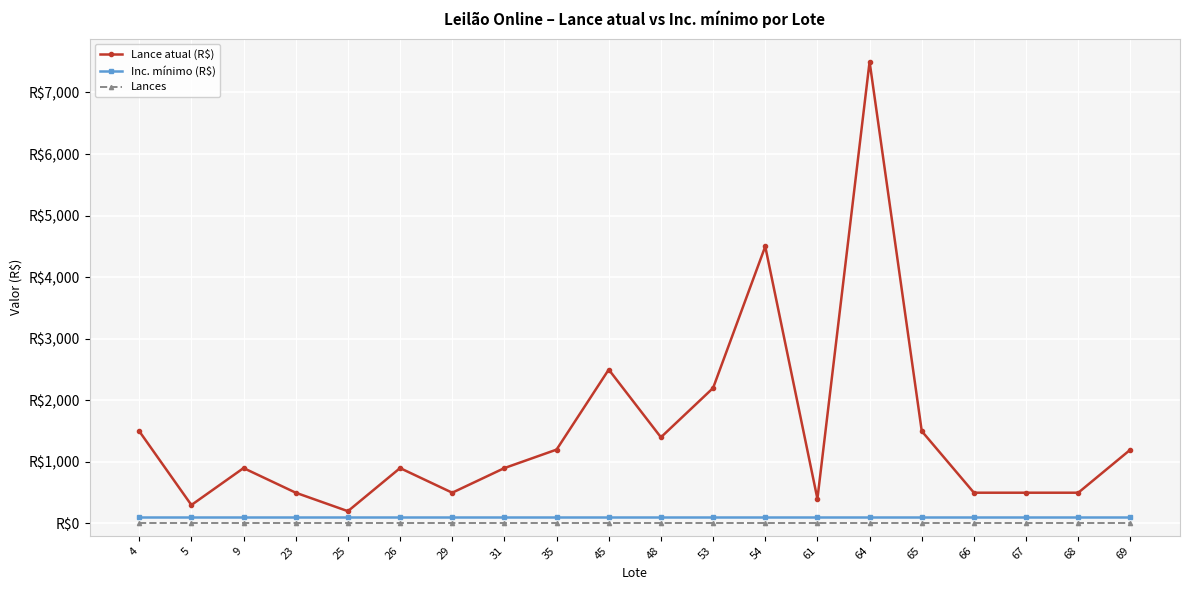

What are all the series names shown in the legend?

Lance atual (R$), Inc. mínimo (R$), Lances